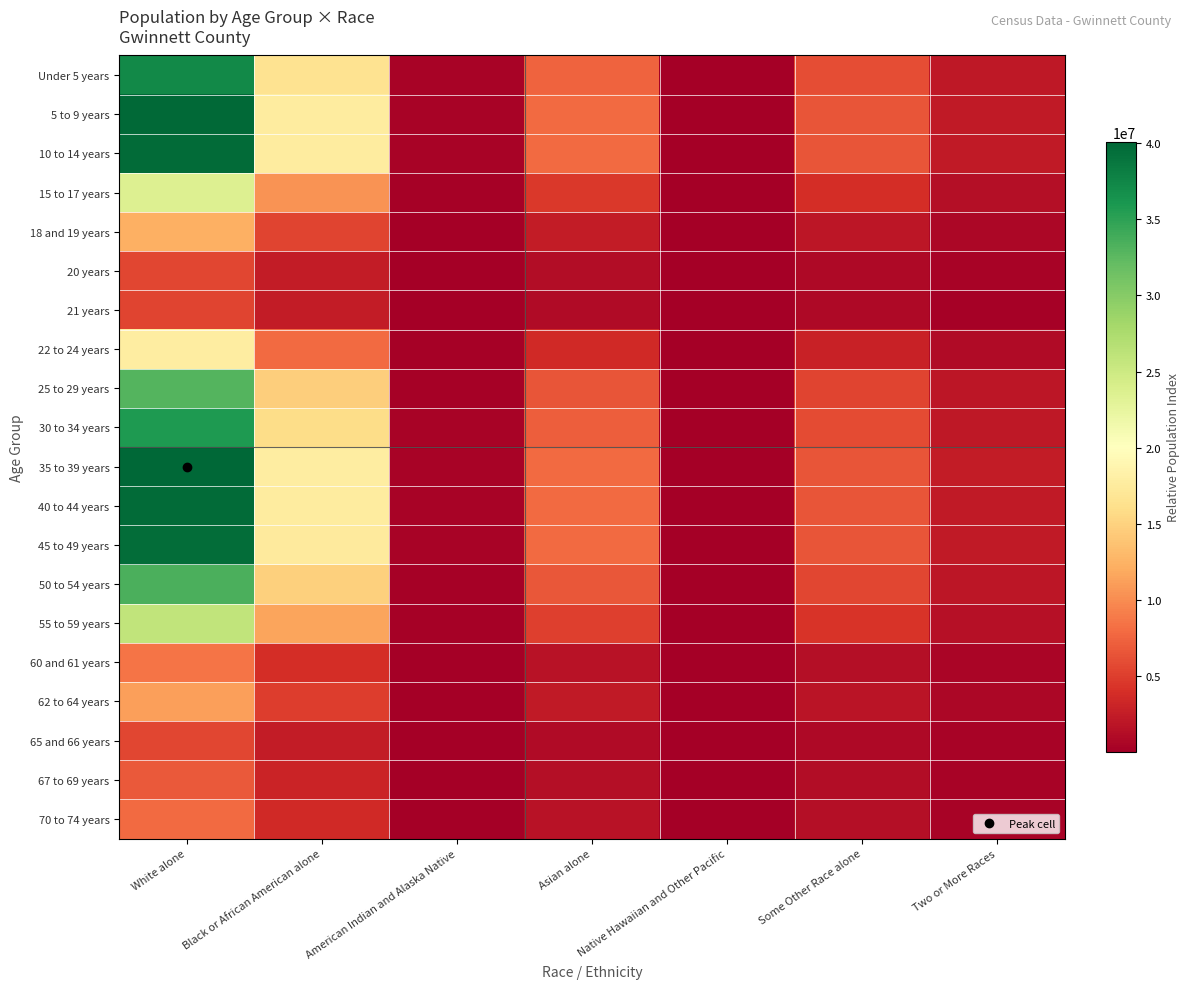

What is the smallest value displayed?

5970.7